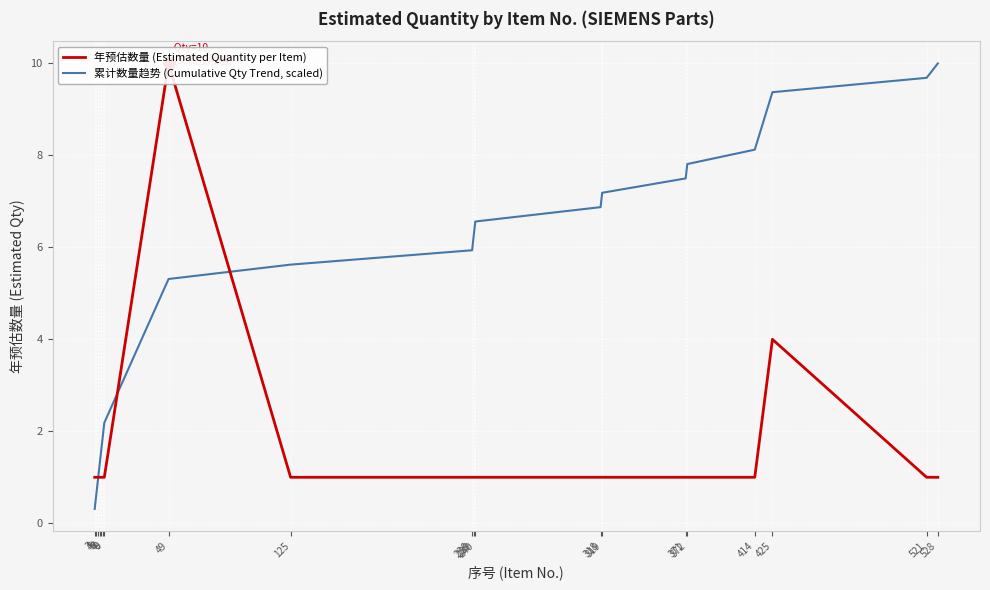

Which series changed the most between 6 and 528?

累计数量趋势 (Cumulative Qty Trend, scaled)